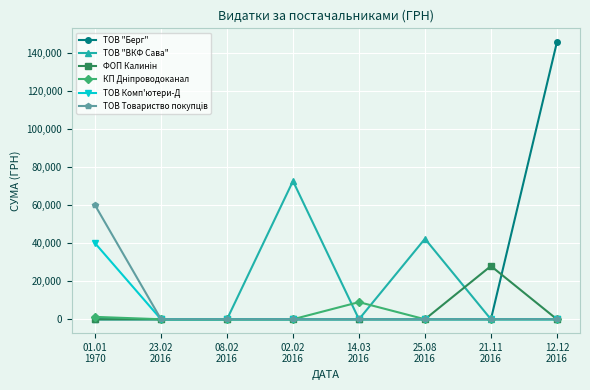

At how many categories does at least one series exceed 14681?

5